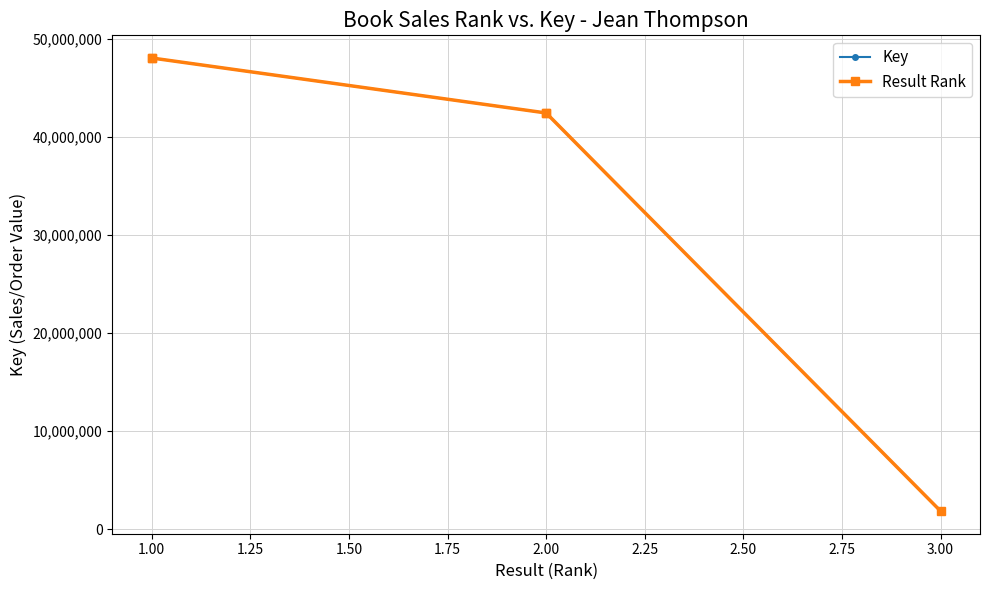

True or false: Result Rank and Key intersect in this chart.

False